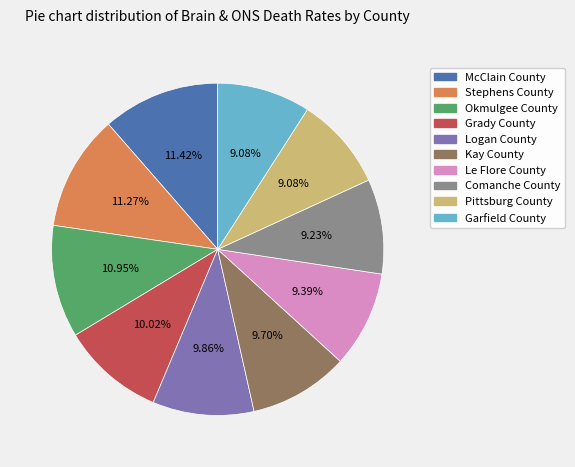

How many slices are in this pie chart?

10